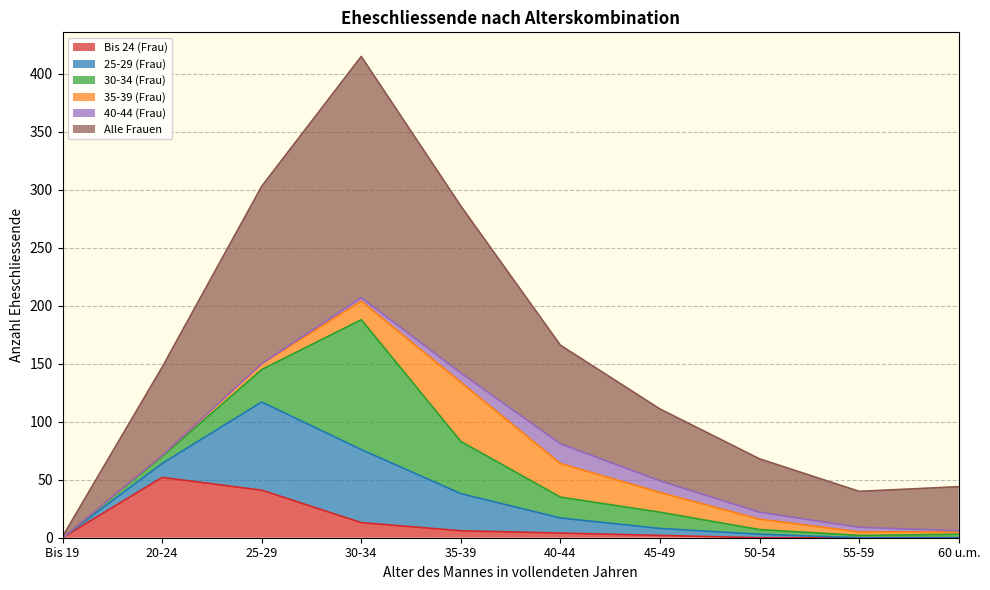

Which category has the lowest value across all series?

Bis 19